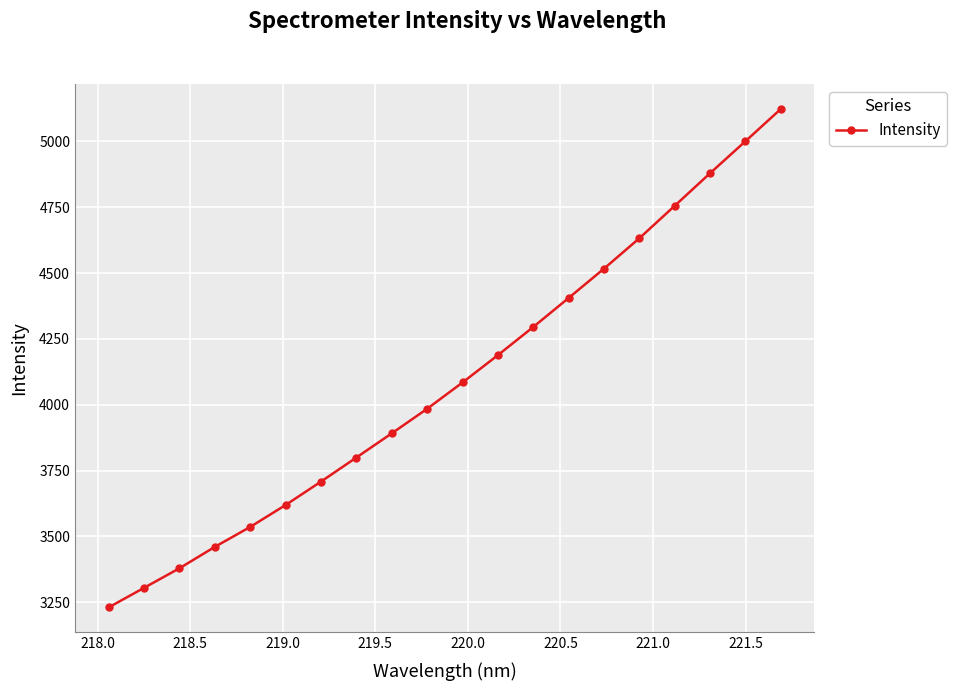

What is the sum of all values?

81794.7